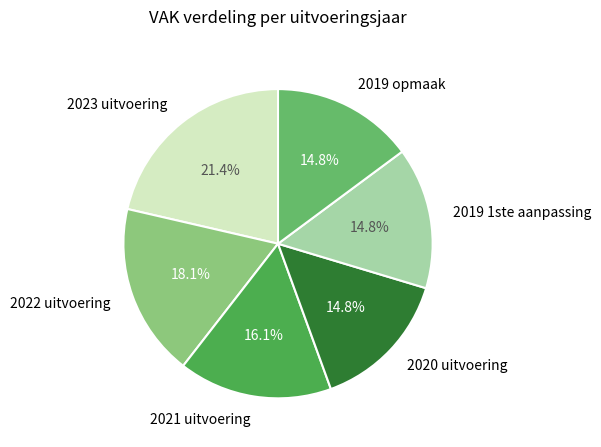

Is 2020 uitvoering the majority of the pie?

No